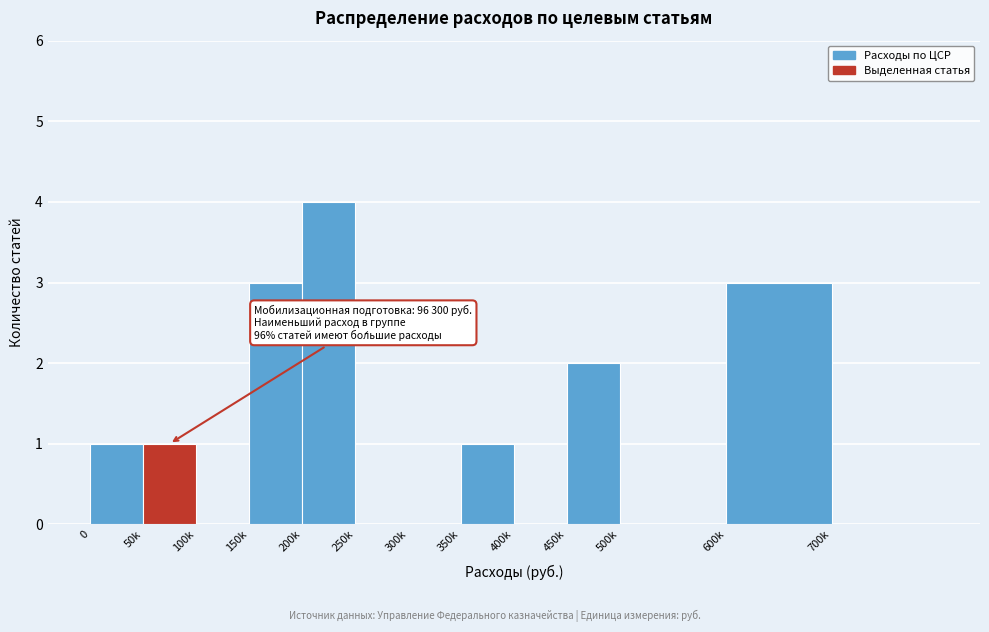

Reading right to left, list all the values displayed in this chart.

700k=0	600k=3	500k=0	450k=2	400k=0	350k=1	300k=0	250k=0	200k=4	150k=3	100k=0	50k=1	0=1